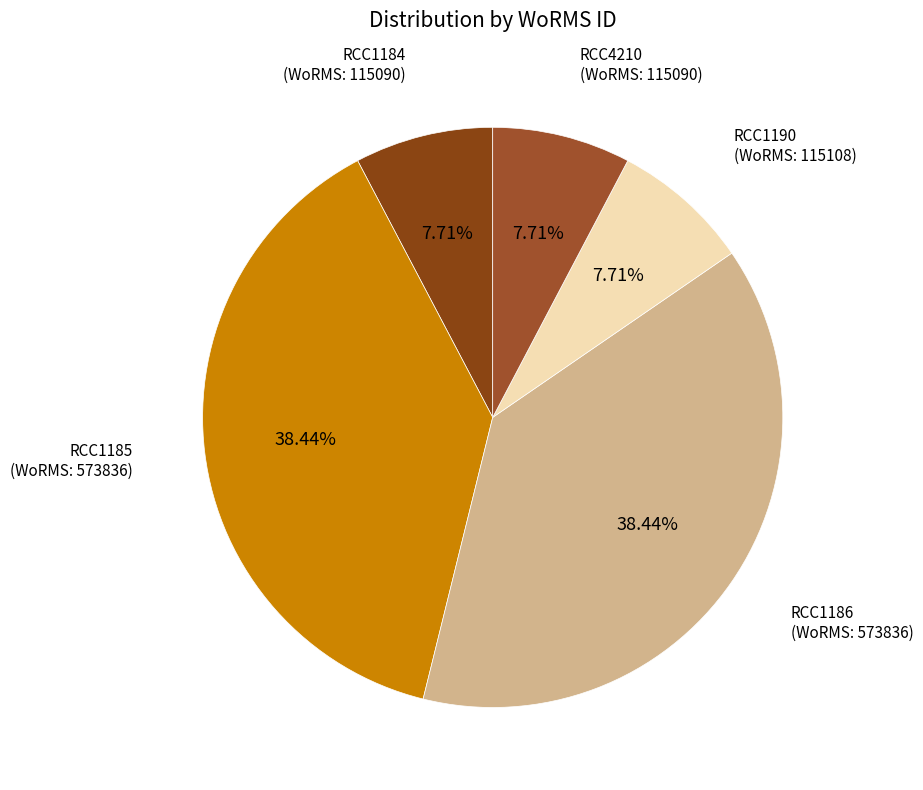

How many slices are in this pie chart?

5